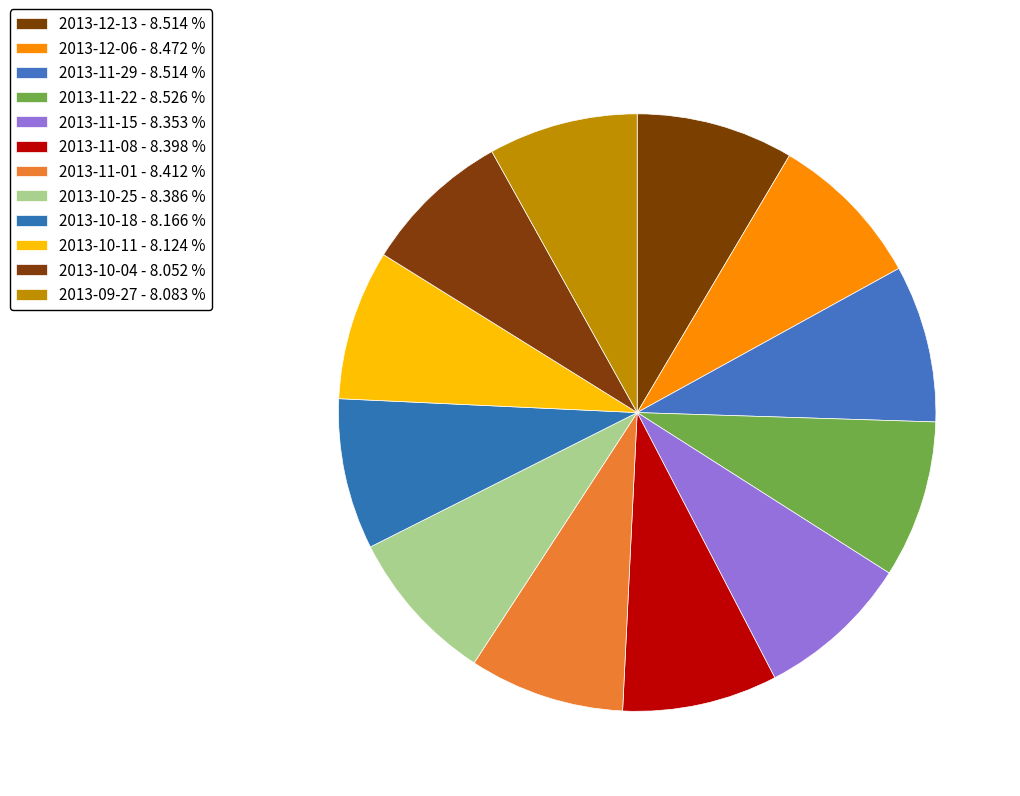

Approximately how many times larger is the value at 2013-12-06 compared to 2013-10-04?

1.1